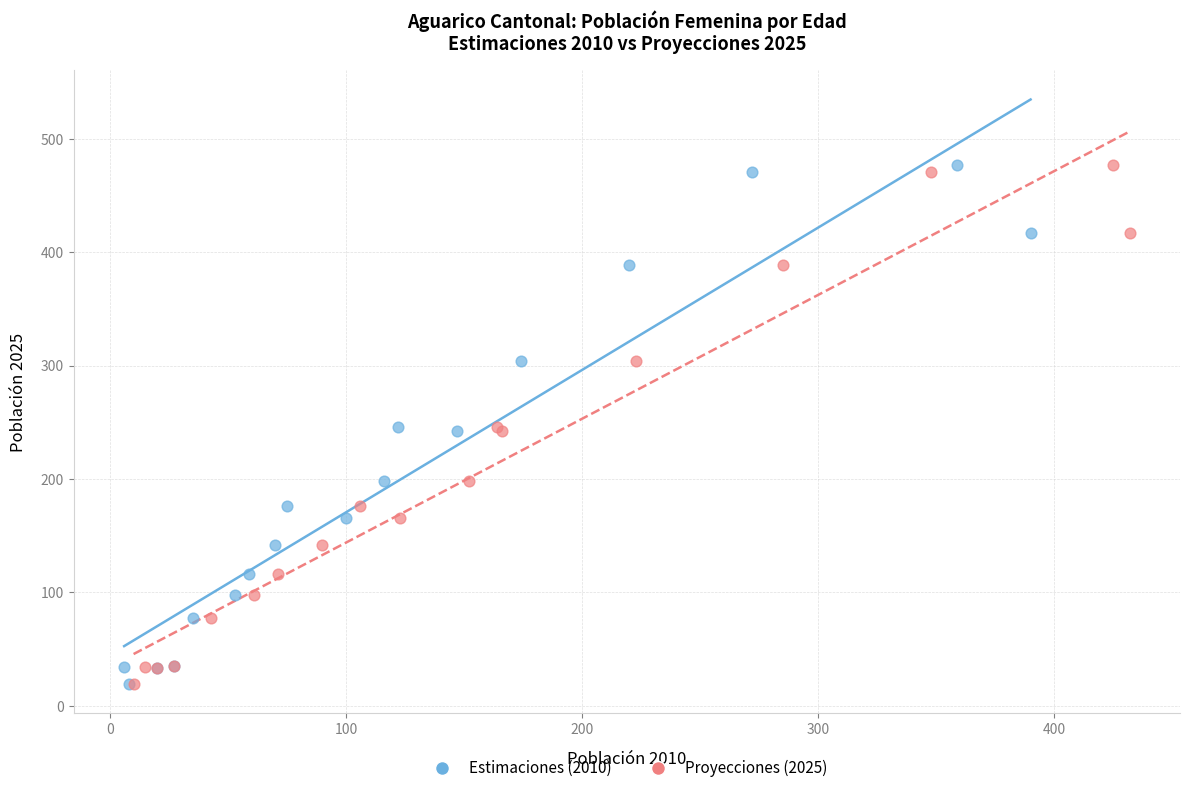

What are all the series names shown in the legend?

Estimaciones (2010), Proyecciones (2025)